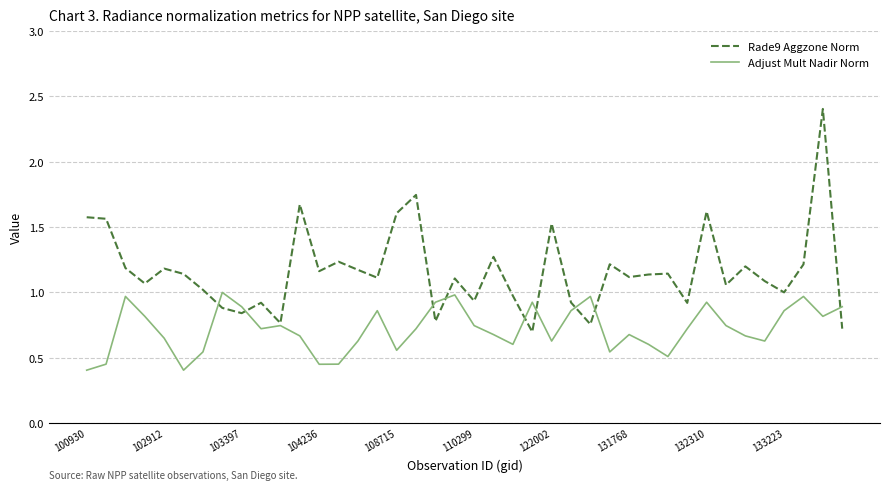

How many interior local valleys does the Rade9 Aggzone Norm series have?

13